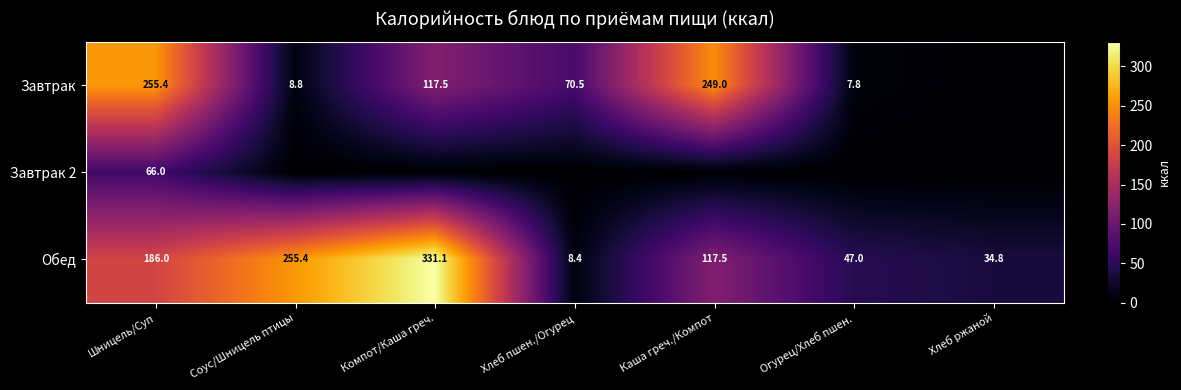

How many distinct data groups are displayed?

3